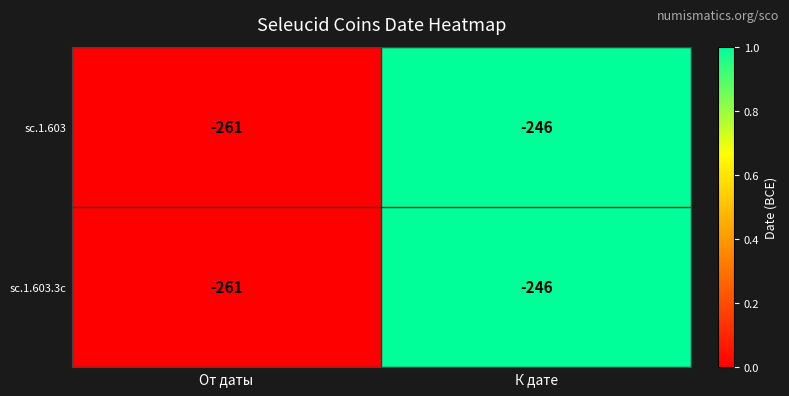

At which category is the sum across all series the highest?

К дате